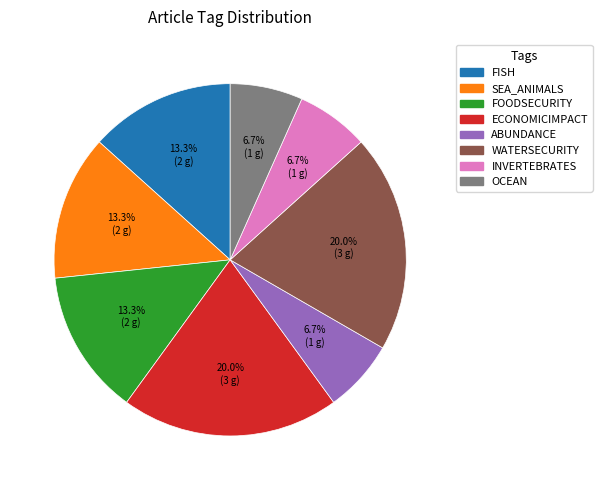

To the nearest percent, what is the difference between the SEA_ANIMALS and WATERSECURITY slice percentages?

7%